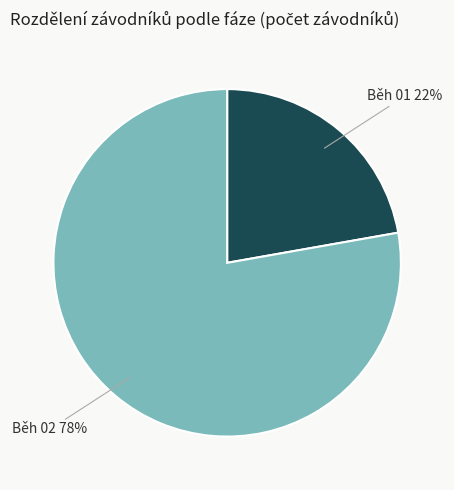

How many segments does this pie chart have?

2